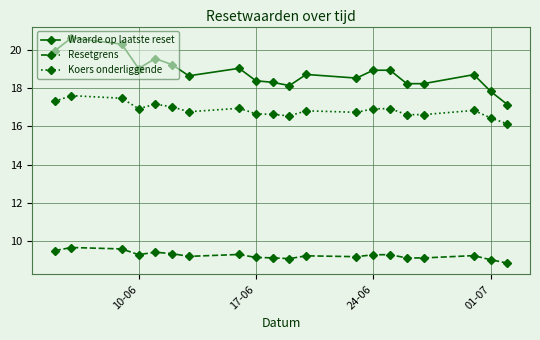

What is the average value of the Resetgrens series?

9.3